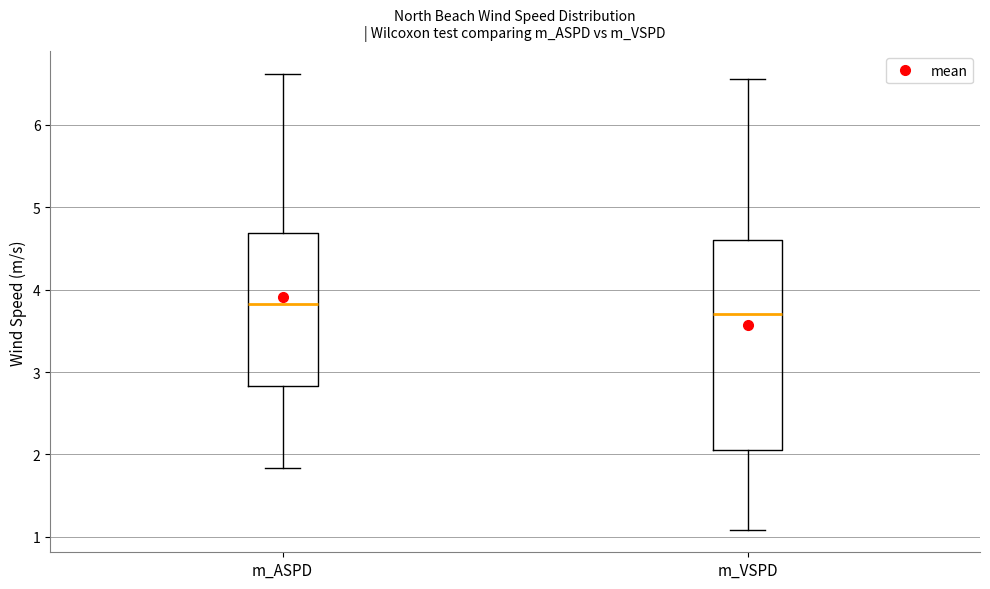

Reading left to right, read every box against the y-axis: the position of its median line, the range the box covers, and the ends of its whiskers. The values are not printed on the chart, so give them approximately, as read against the axis.

m_ASPD: median 3.8, box 2.8 to 4.7, whiskers 1.8 to 6.6
m_VSPD: median 3.7, box 2.1 to 4.6, whiskers 1.1 to 6.6